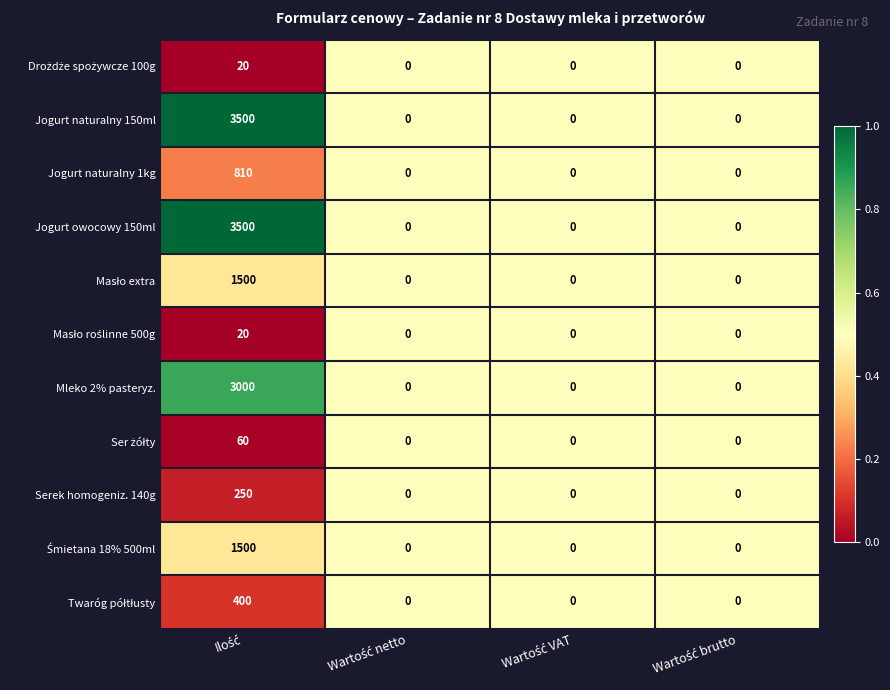

What is the difference between the maximum and minimum values in the Mleko 2% pasteryz. series?

3000